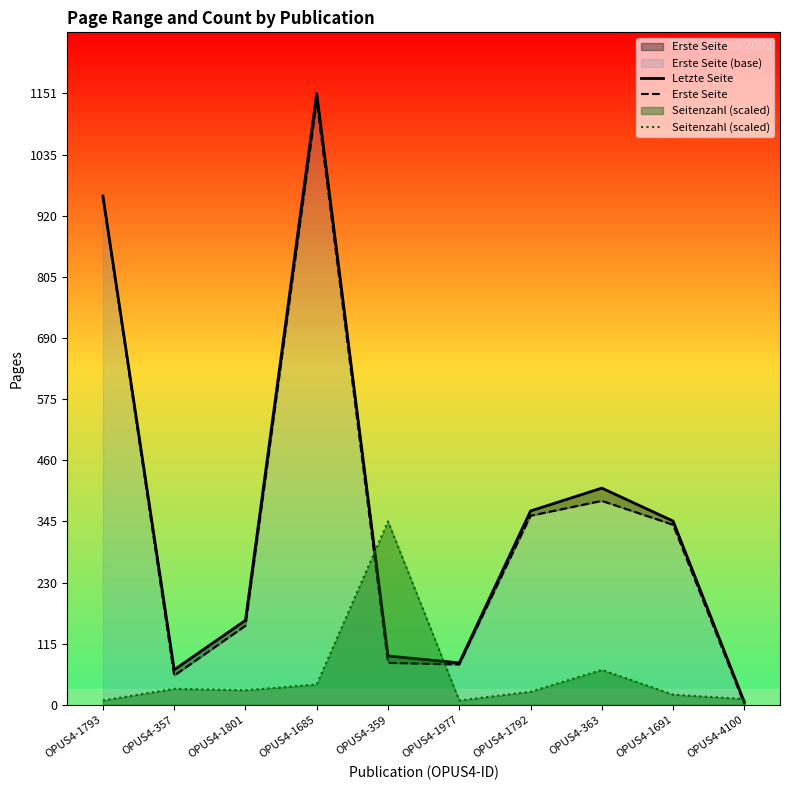

At which category does Letzte Seite reach its first local valley?

OPUS4-357